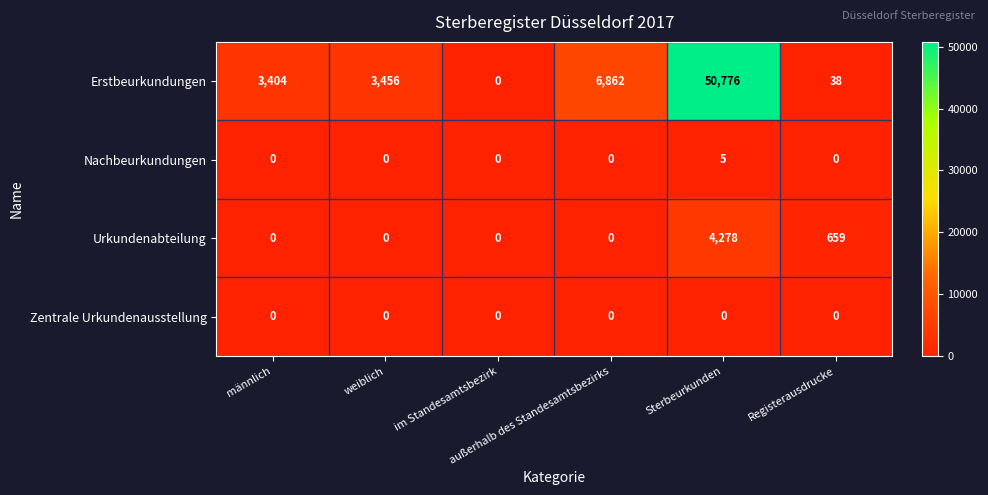

What is the greatest value displayed?

50776